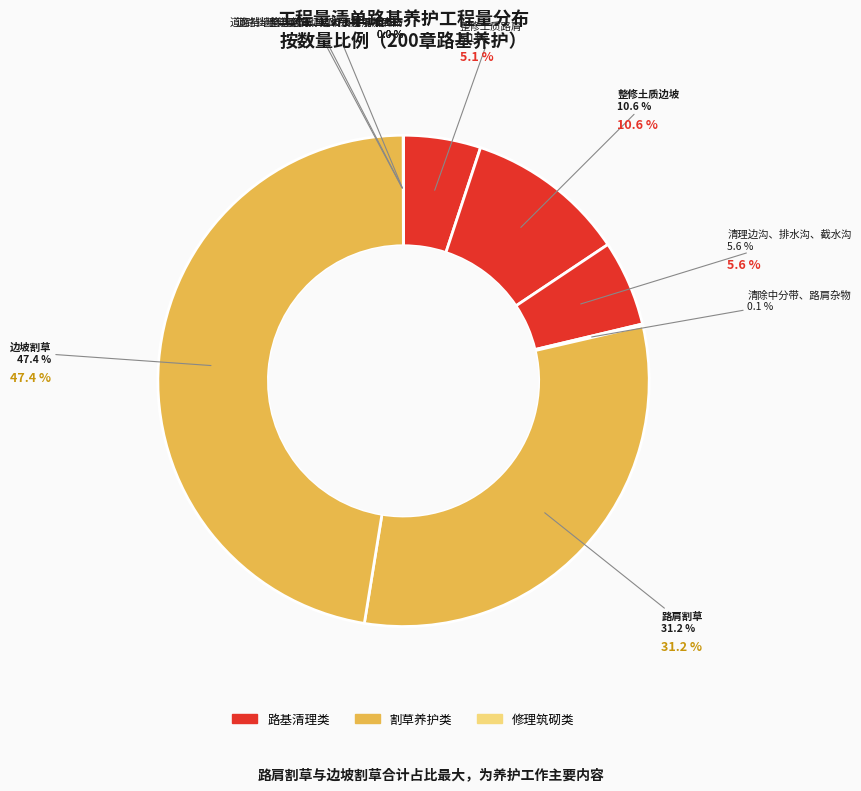

Which category has the smallest portion of the pie?

道路挡墙修理筑砌（C30钢筋混凝土）